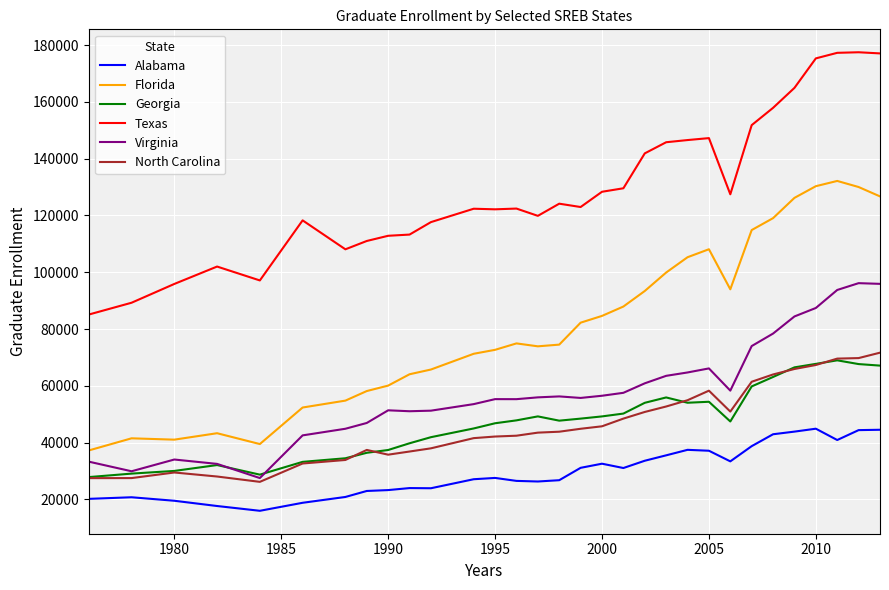

How many lines are shown in the chart?

6